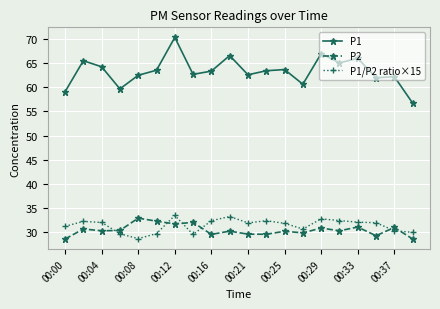

What is the maximum value for P2?

32.8